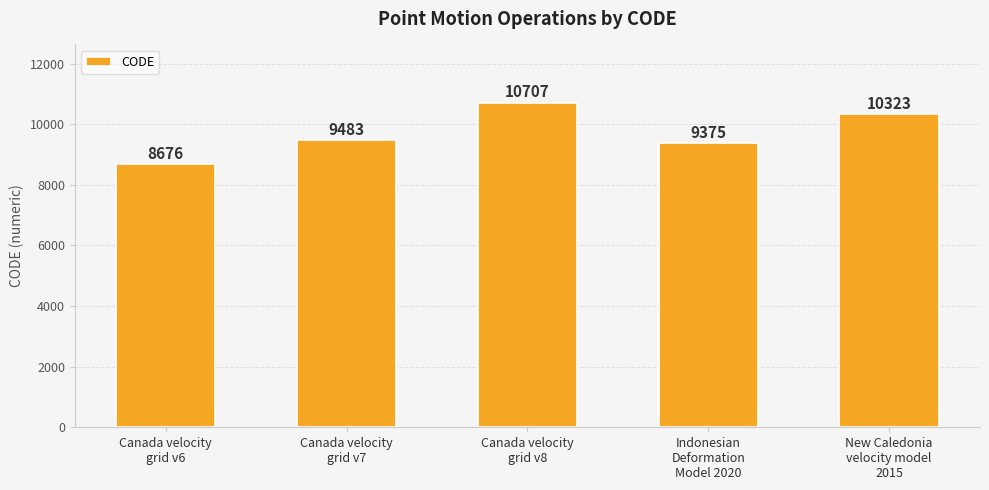

Rank the categories by value from highest to lowest.

Canada velocity
grid v8, New Caledonia
velocity model
2015, Canada velocity
grid v7, Indonesian
Deformation
Model 2020, Canada velocity
grid v6